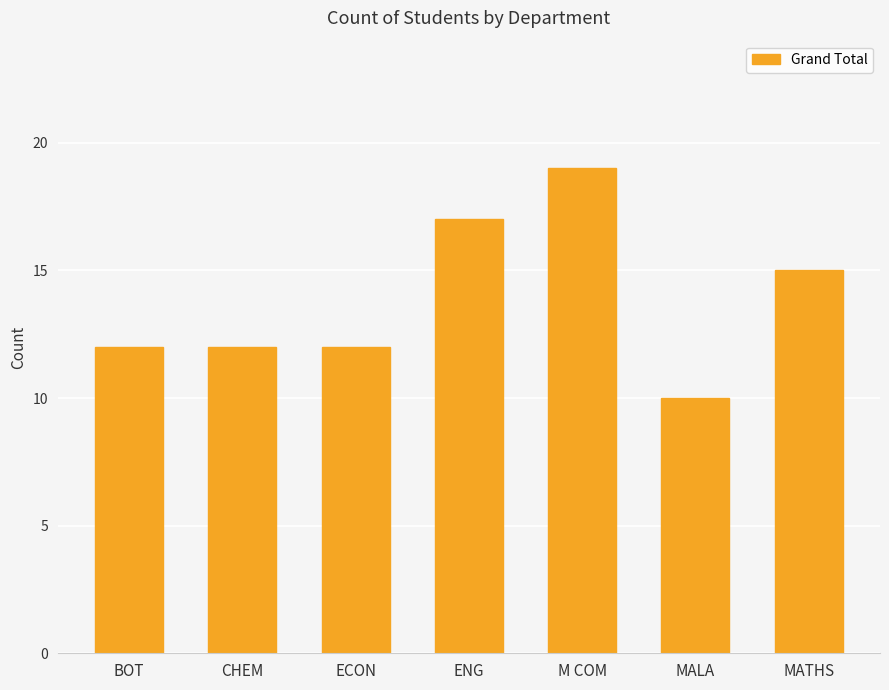

What is the value of the 7th bar from the left?

15